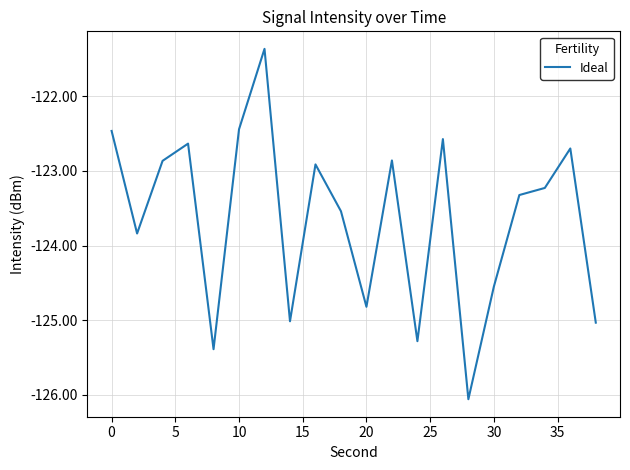

What is the maximum value shown in the chart?

-121.4